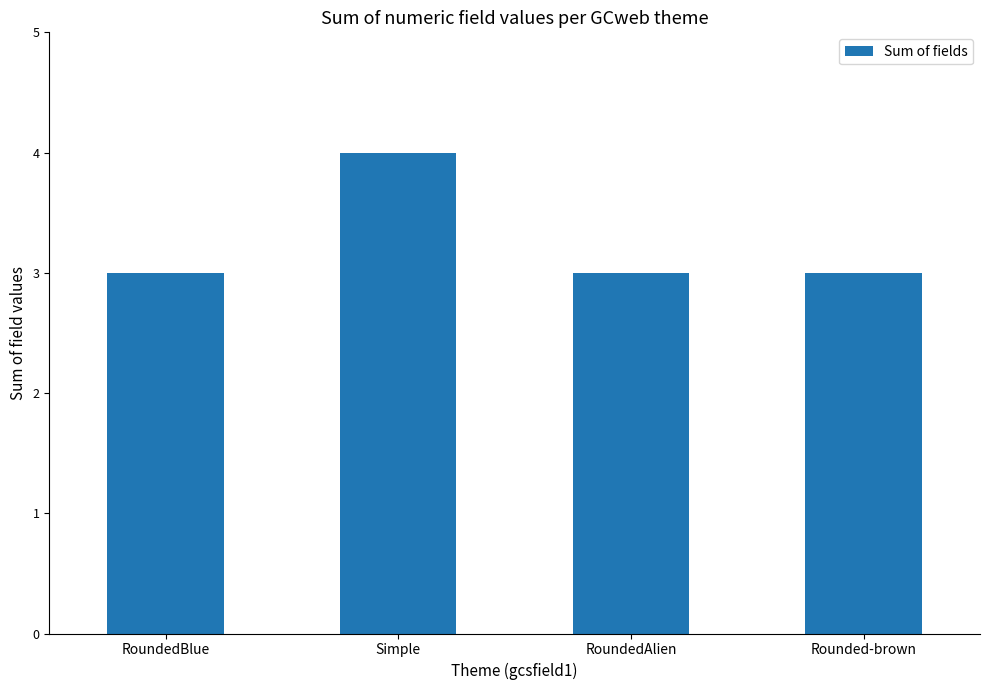

What is the sum of the values at RoundedAlien and Rounded-brown?

6